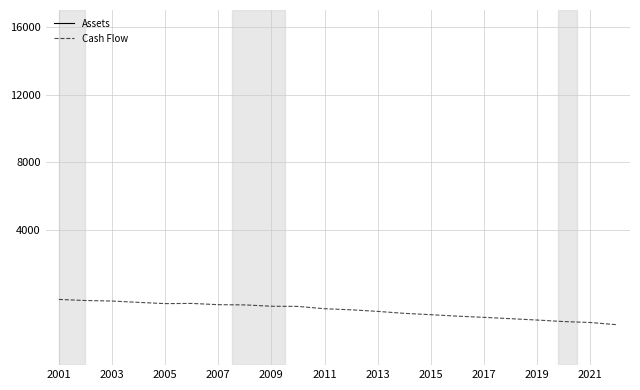

List the series in order of their overall mean, highest first.

Assets, Cash Flow